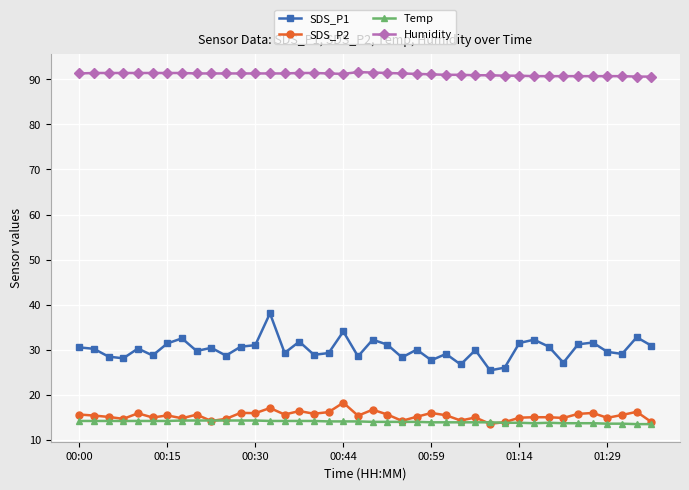

How many lines are shown in the chart?

4